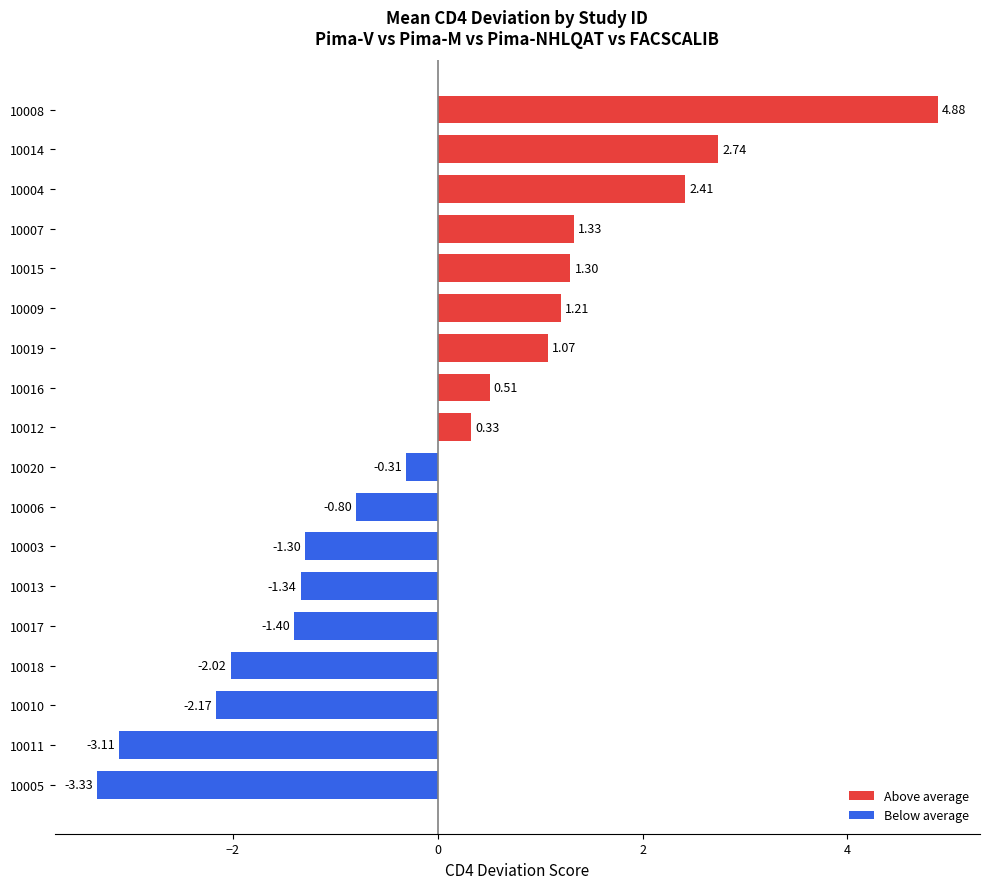

What is the change in value from 10011 to 10019?

+4.2